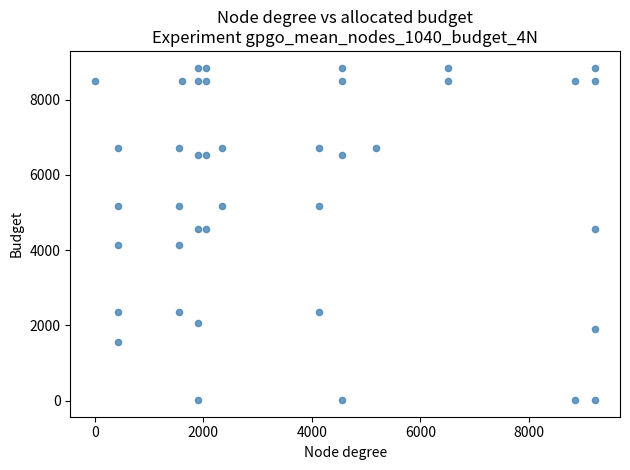

What is the range of Y values (max minus min)?

8838